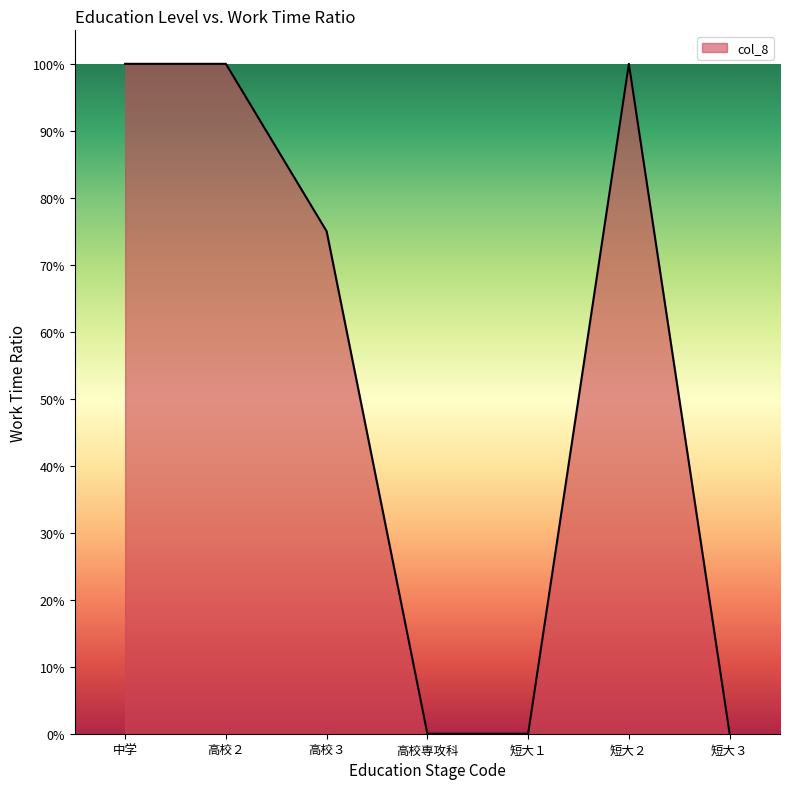

The chart shows a value of 1.0 at 中学. True or false?

True